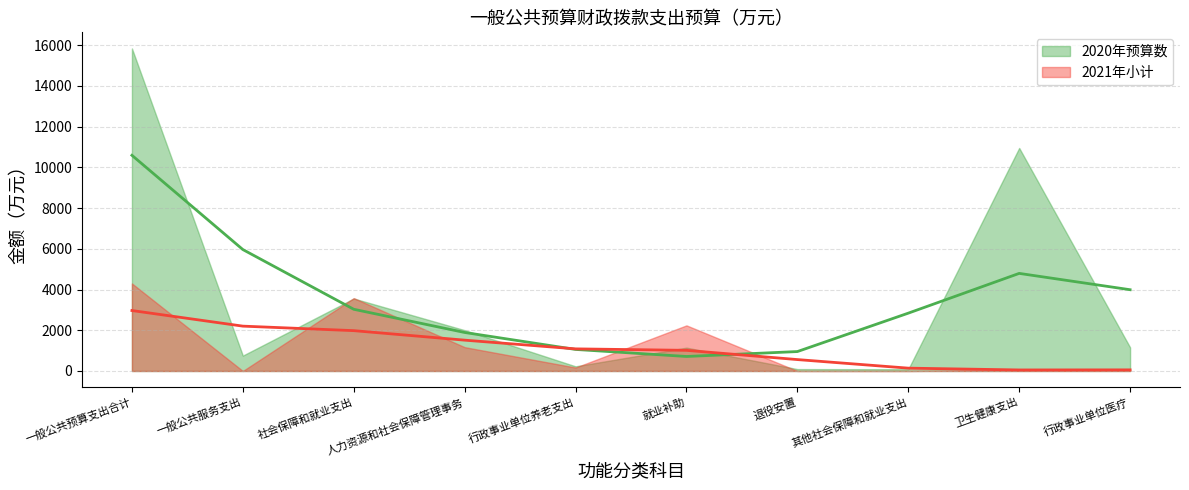

True or false: 2021年小计 and 2020年预算数 intersect in this chart.

True